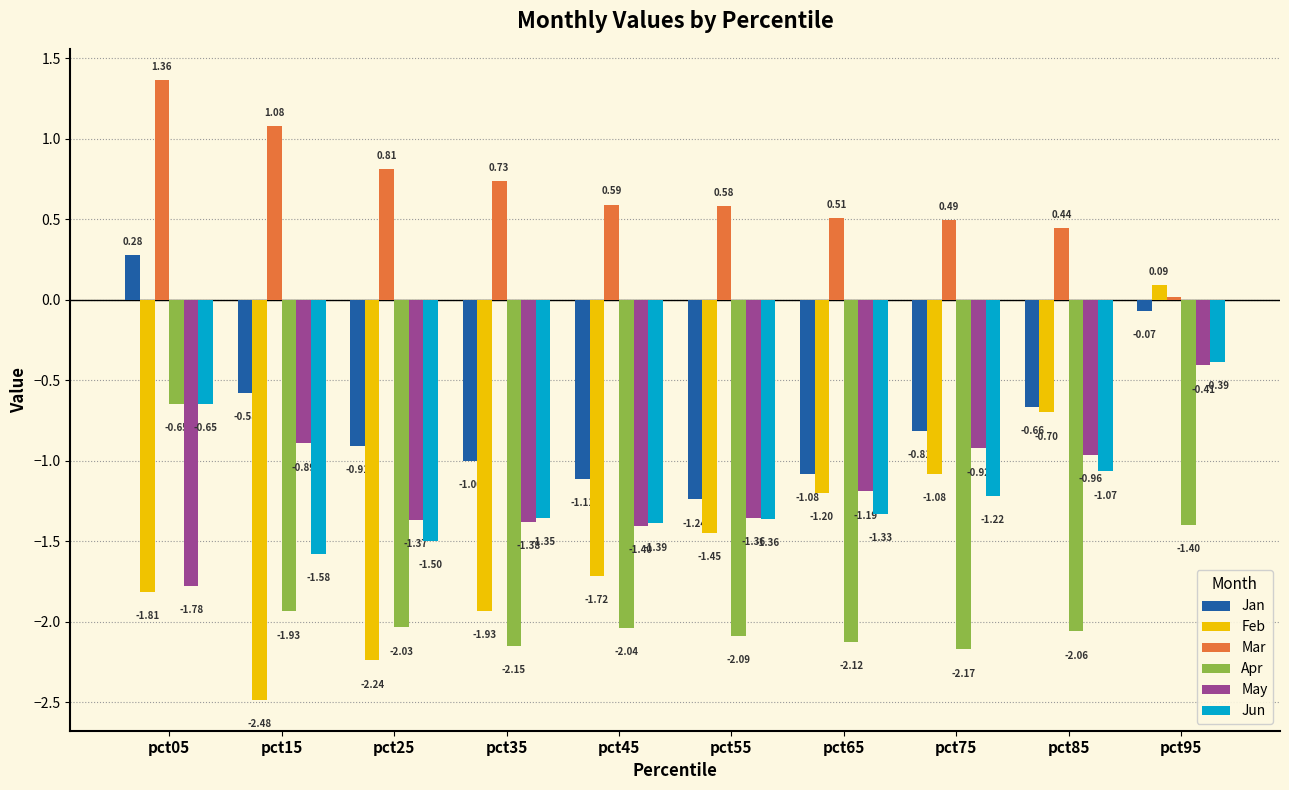

At which label does Jan reach its peak?

pct05